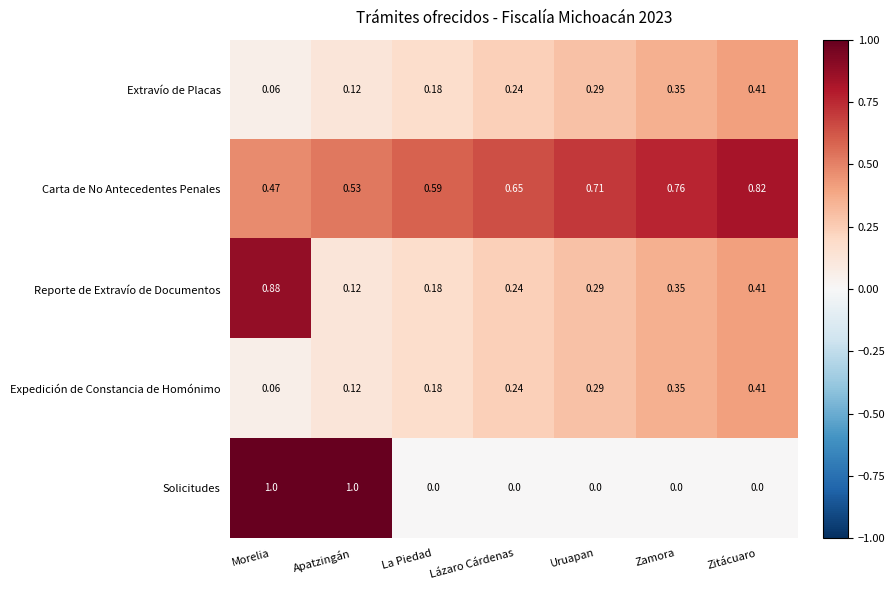

At how many categories does at least one series exceed 0?

7